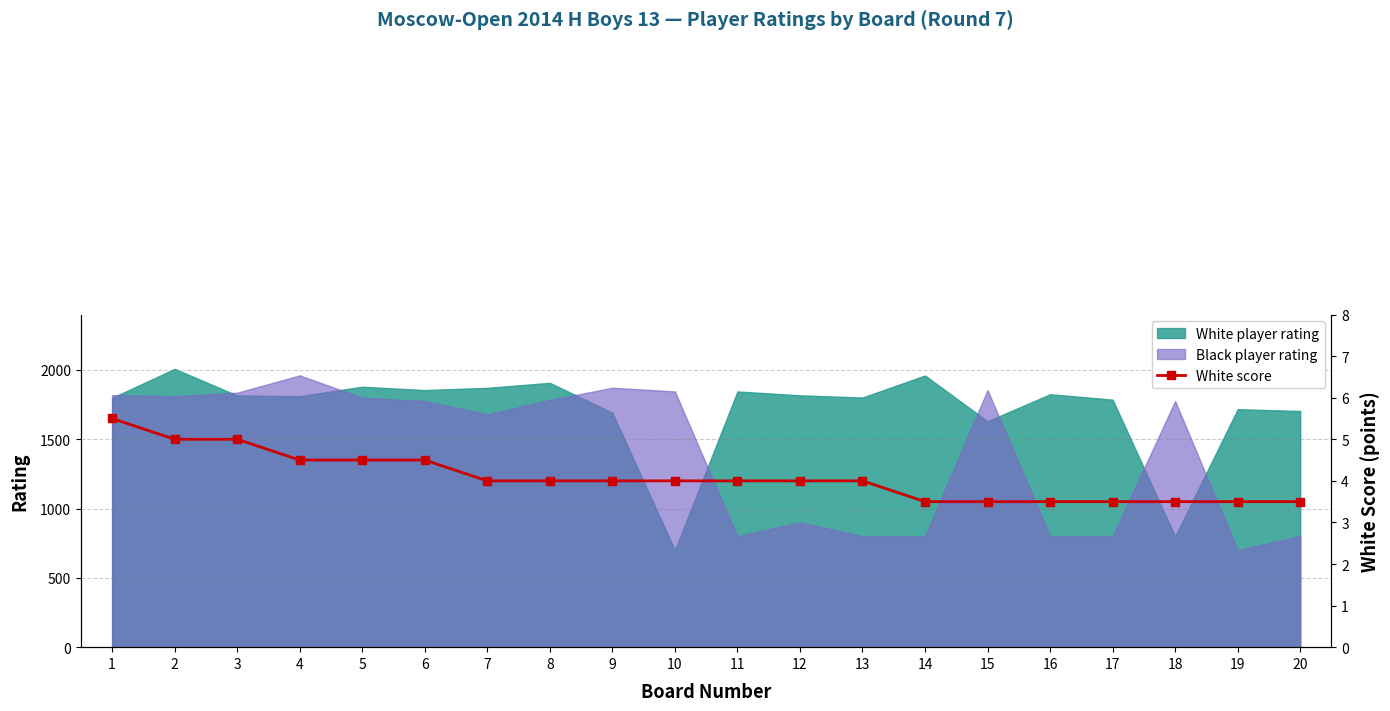

What is the value of the 8th point from the left?

4.0